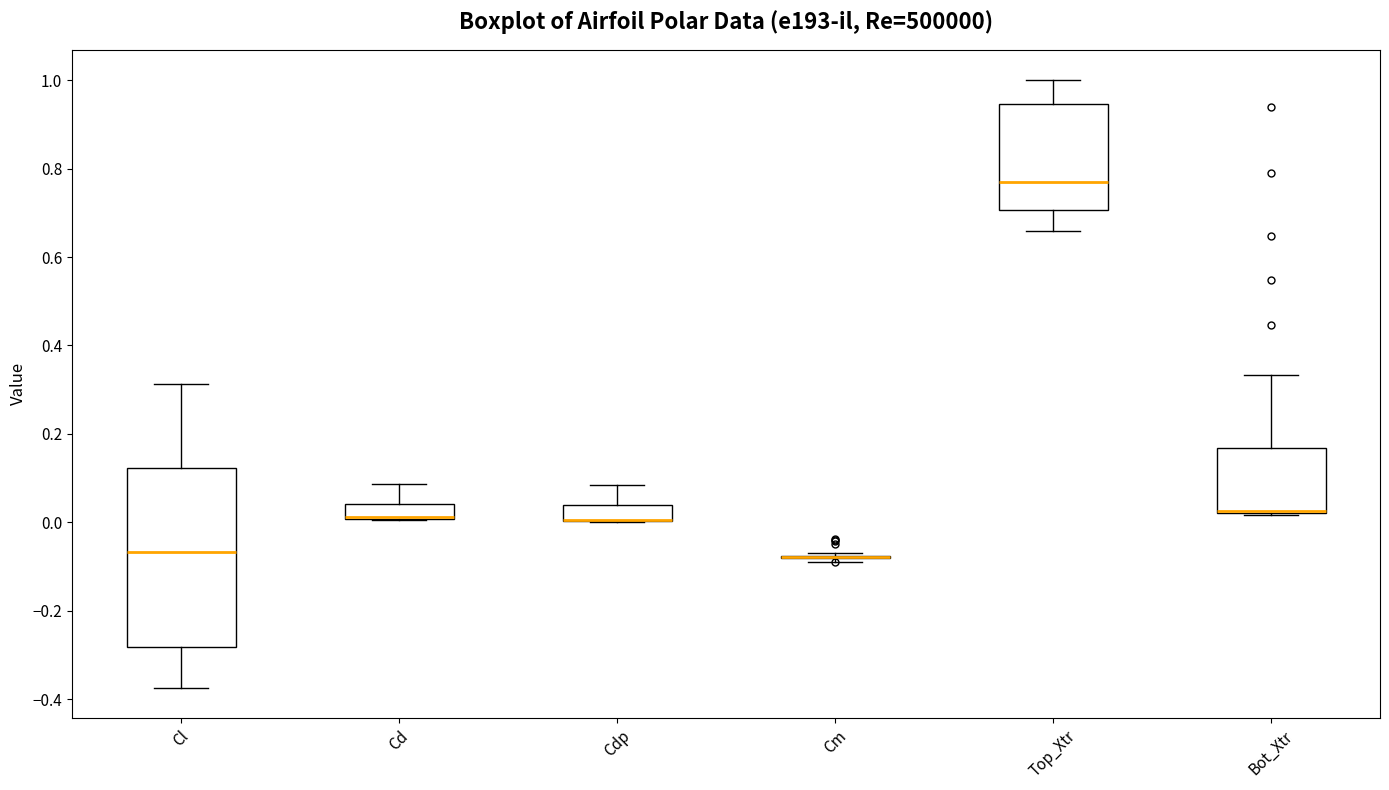

Which box is the tallest, from its lower edge to its upper edge?

Cl